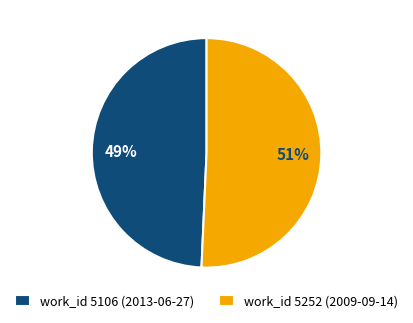

How many slices are in this pie chart?

2